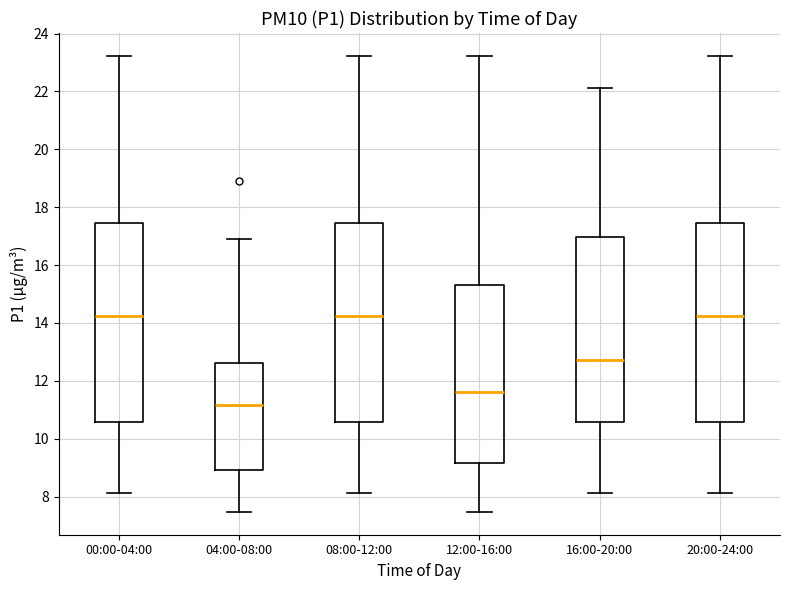

Where does the median line of the box for 08:00-12:00 sit on the y-axis? The values are not printed on the chart, so give them approximately, as read against the axis.

14.2